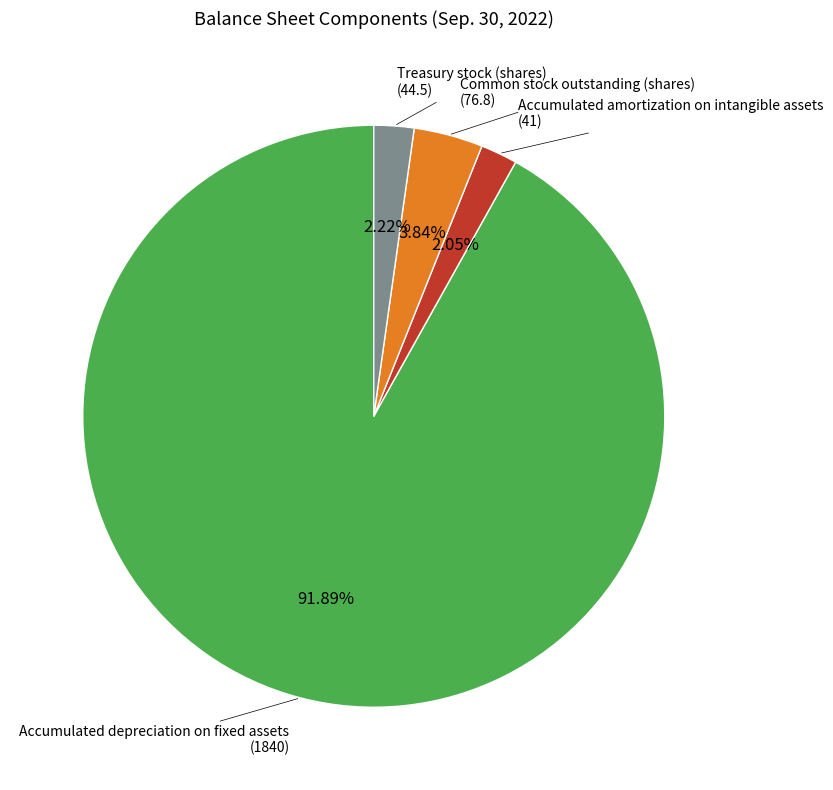

Does any single category account for the majority?

Yes